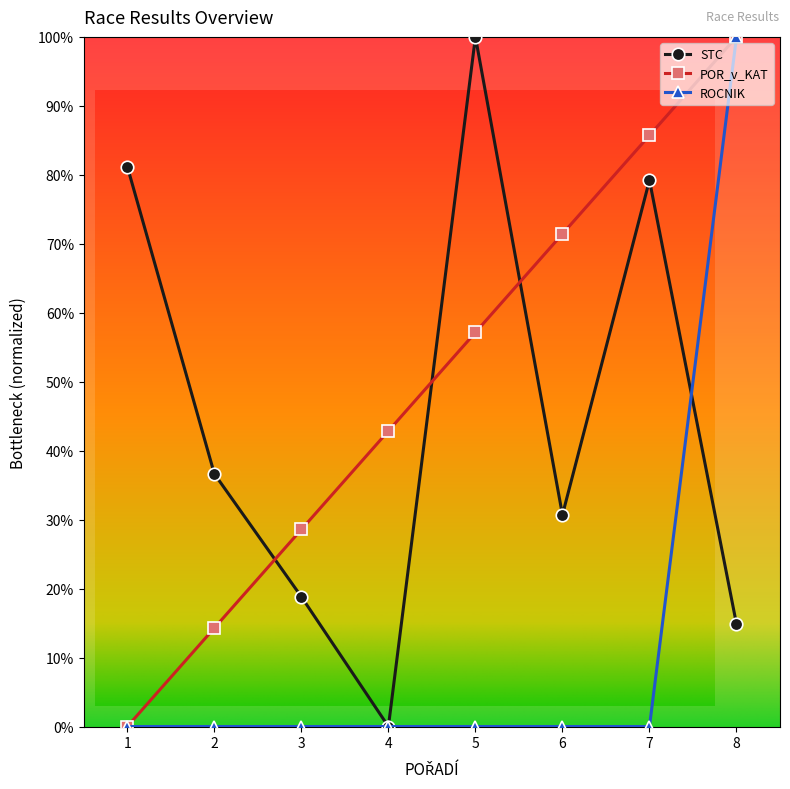

Reading left to right, extract all data points from this chart.

STC: 0.8	0.4	0.2	0.0	1.0	0.3	0.8	0.1
POR_v_KAT: 0.0	0.1	0.3	0.4	0.6	0.7	0.9	1.0
ROCNIK: 0.0	0.0	0.0	0.0	0.0	0.0	0.0	1.0